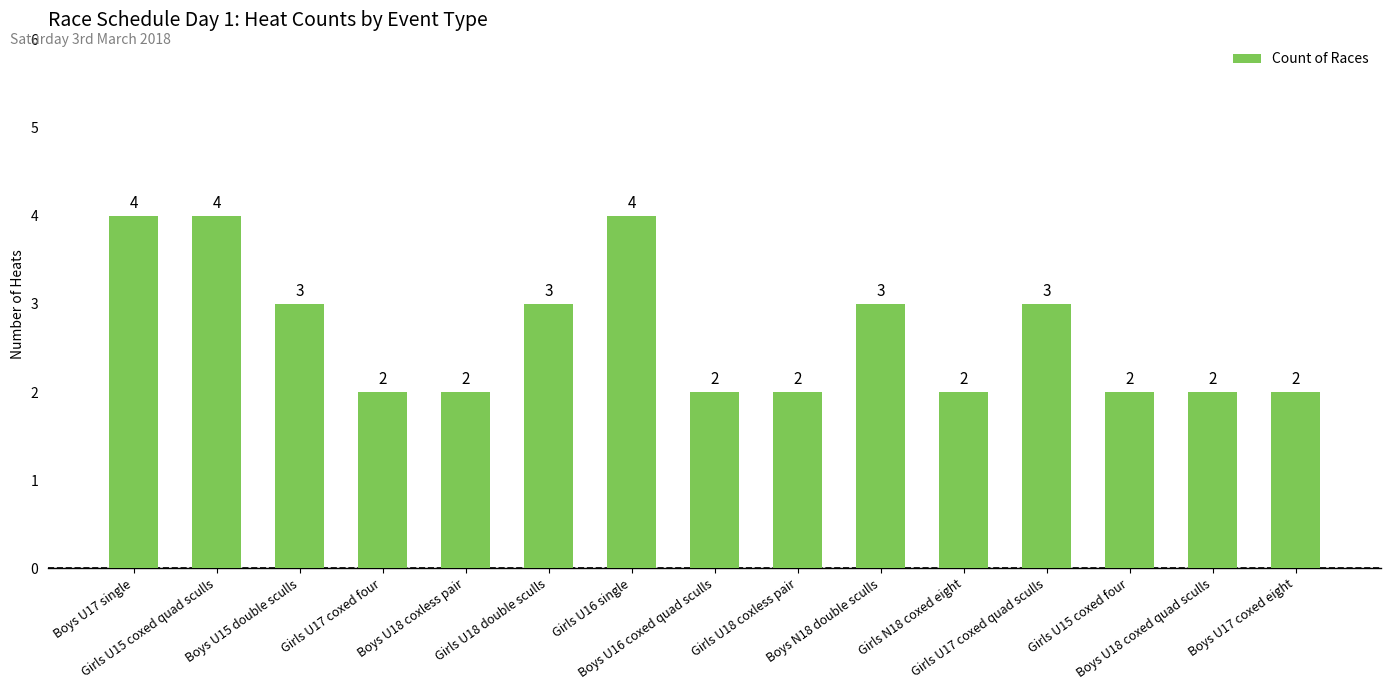

What position from the left is Girls U17 coxed four?

4